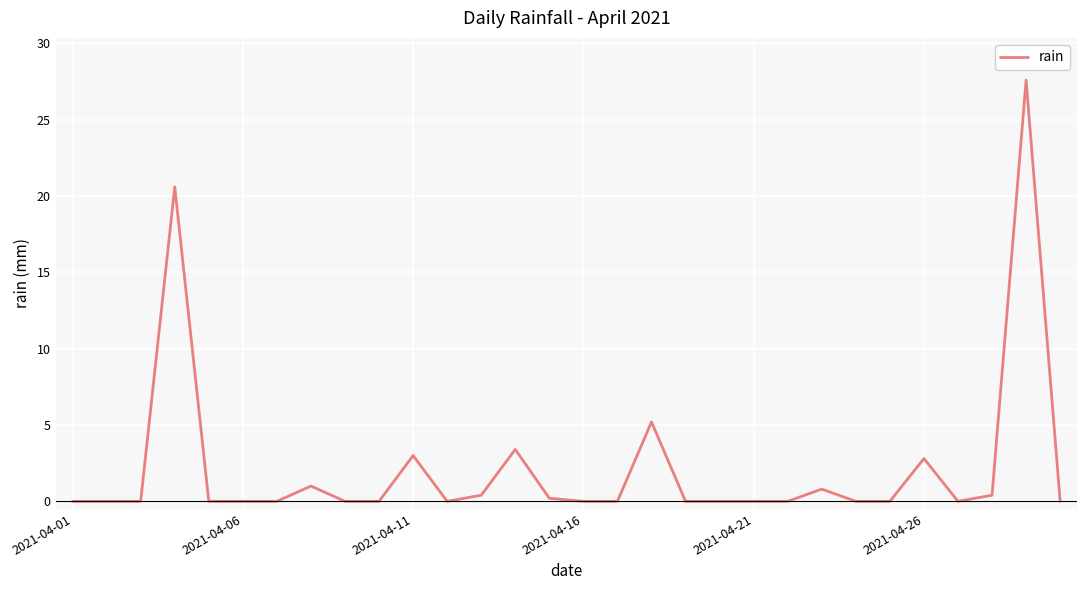

What is the difference between the maximum and minimum values?

27.6